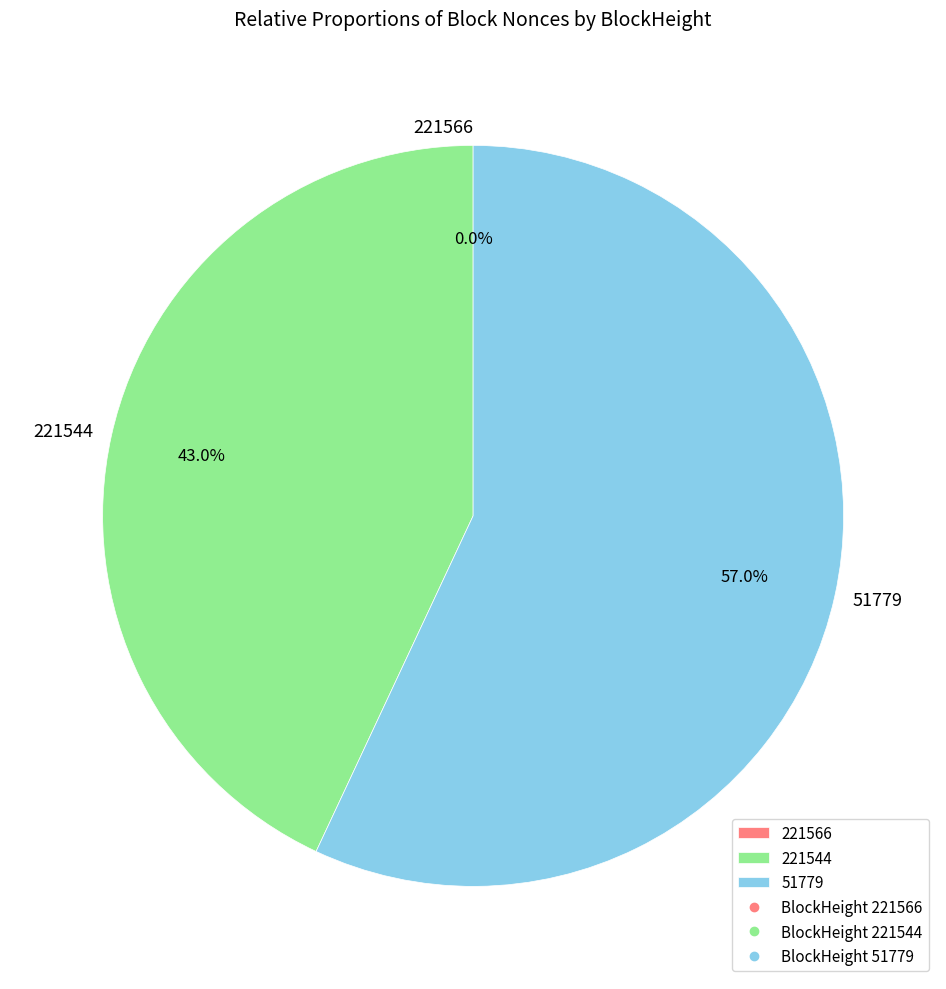

Which has a higher value, 221566 or 51779?

51779